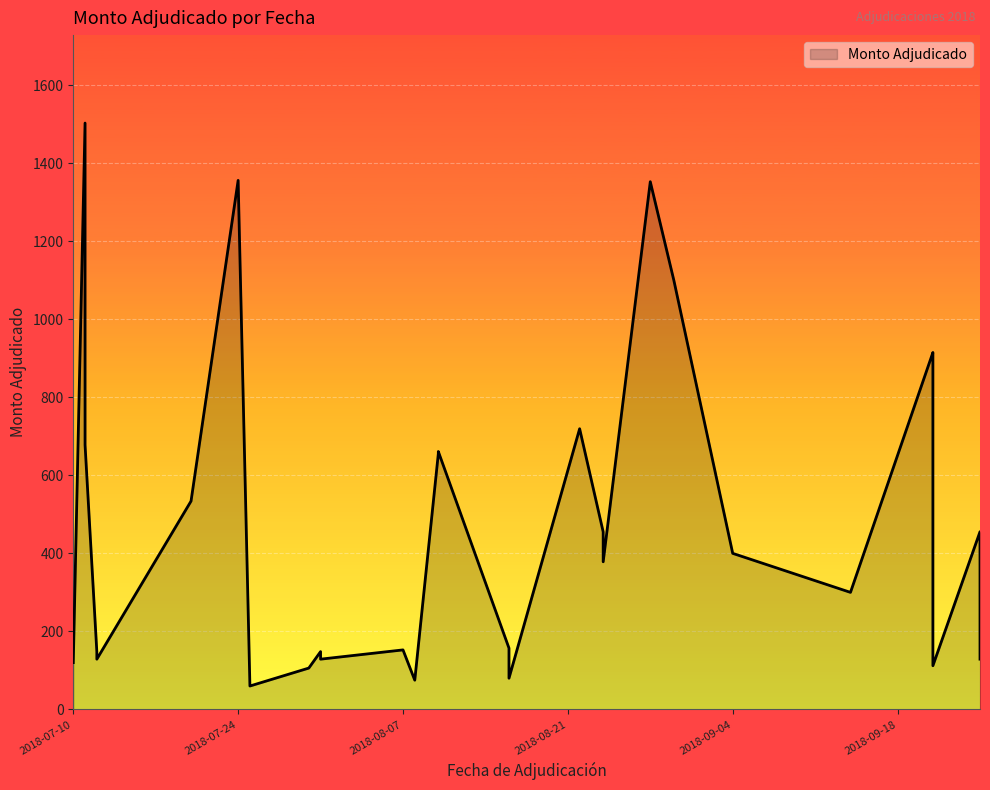

List the labels in order of value, smallest first.

2018-07-25, 2018-08-08, 2018-08-16, 2018-07-30, 2018-09-21, 2018-07-10, 2018-07-12, 2018-07-31, 2018-09-25, 2018-07-12, 2018-07-31, 2018-09-25, 2018-08-07, 2018-08-16, 2018-09-14, 2018-08-24, 2018-09-04, 2018-08-24, 2018-09-25, 2018-07-20, 2018-08-10, 2018-08-10, 2018-07-11, 2018-08-22, 2018-09-21, 2018-09-21, 2018-08-30, 2018-08-28, 2018-07-24, 2018-07-11